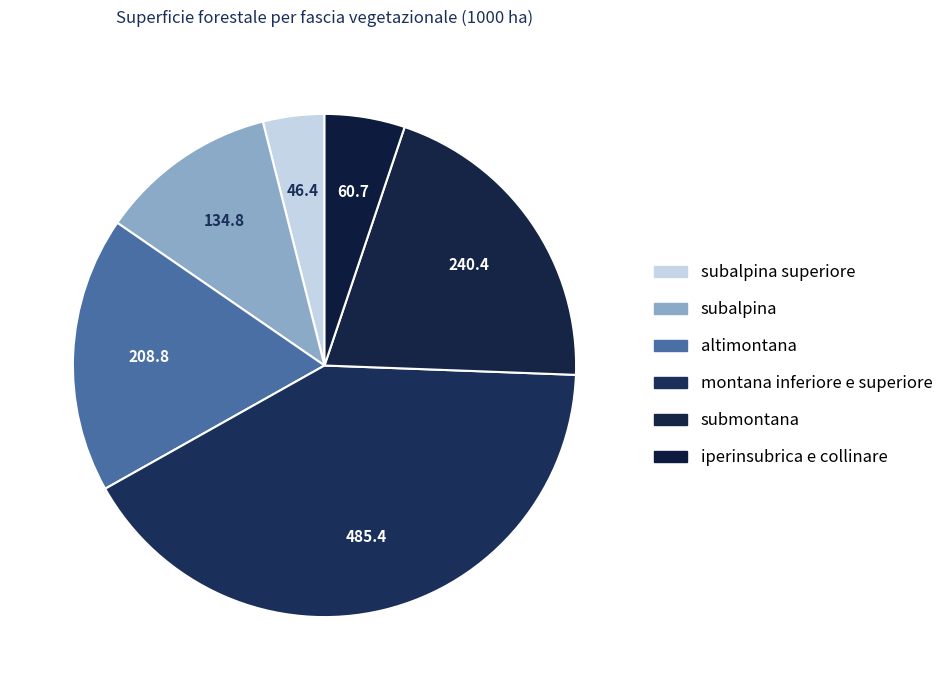

How many segments does this pie chart have?

6